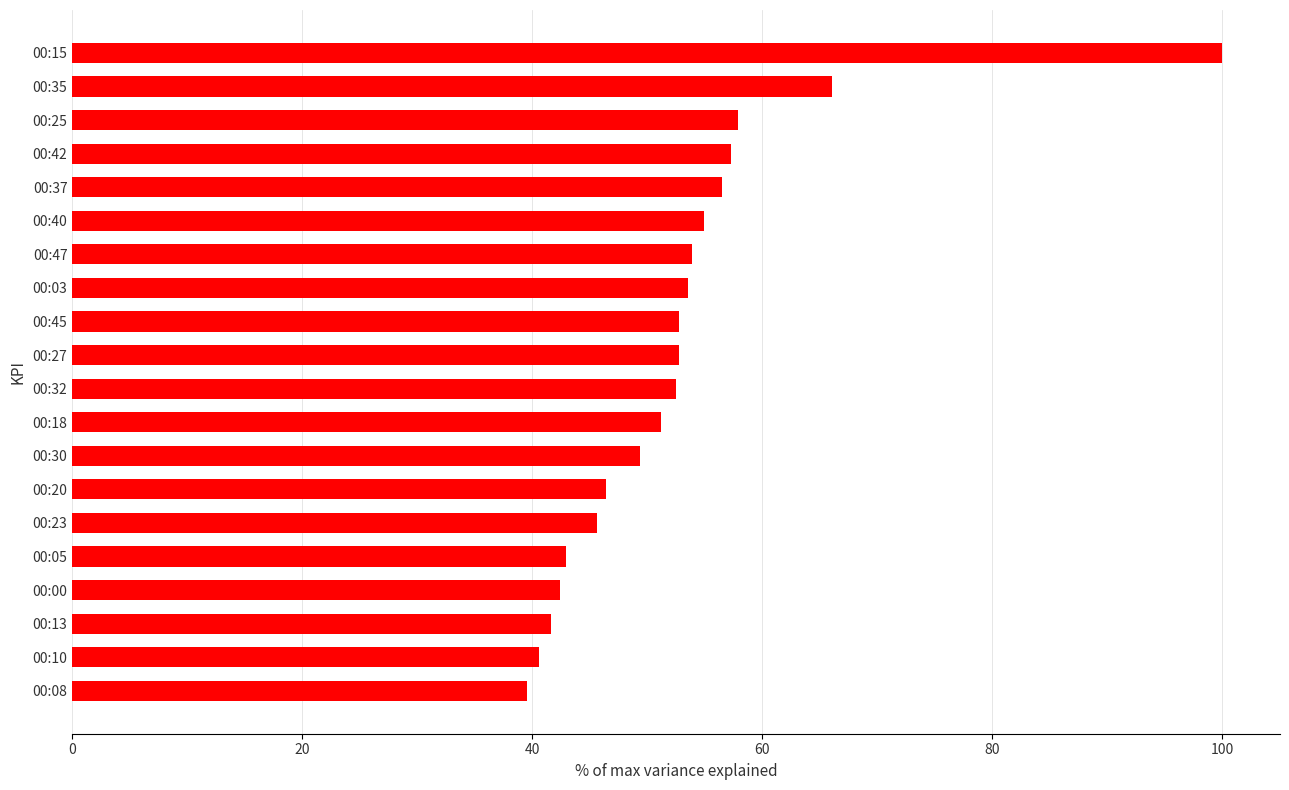

What is the label of the 17th bar from the bottom?

00:42